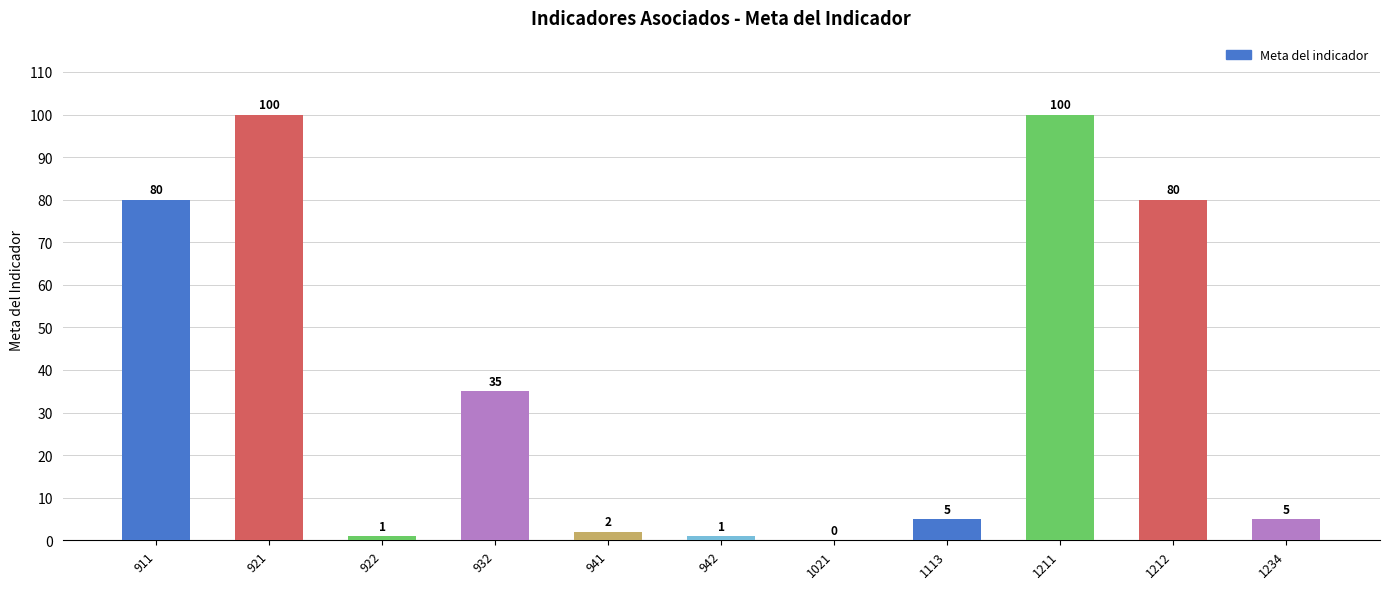

Where is the data nearest to the value 50?

932